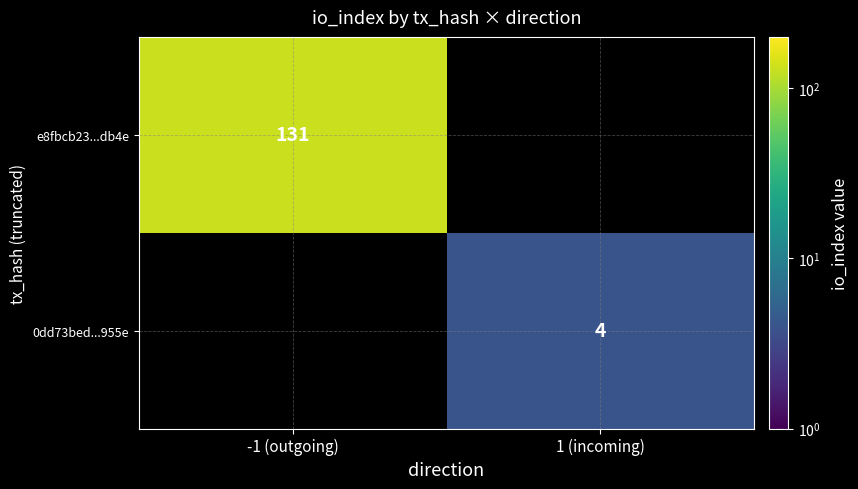

Is the value of 0dd73bed...955e at 1 (incoming) greater than the value of e8fbcb23...db4e at -1 (outgoing)?

No